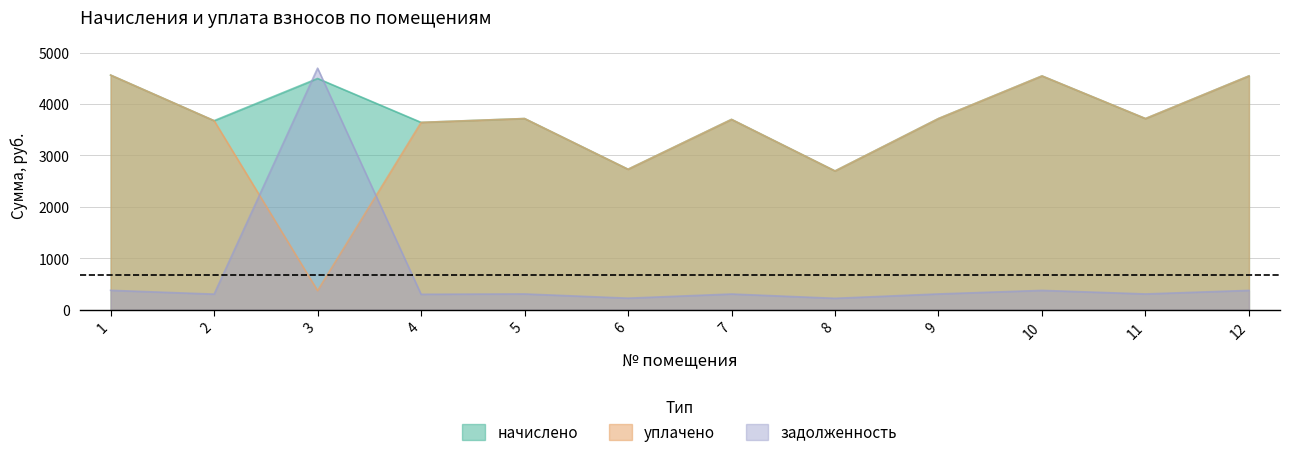

What are all the series names shown in the legend?

начислено, уплачено, задолженность